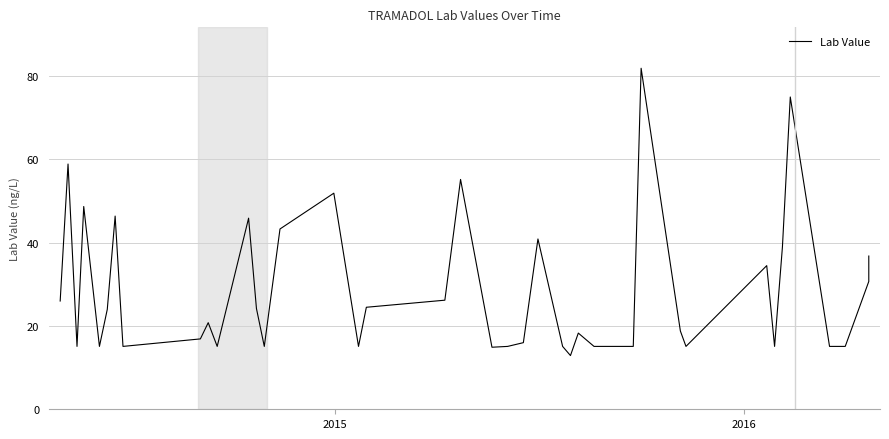

How many interior local valleys (lower than both neighbors) does the data have?

10